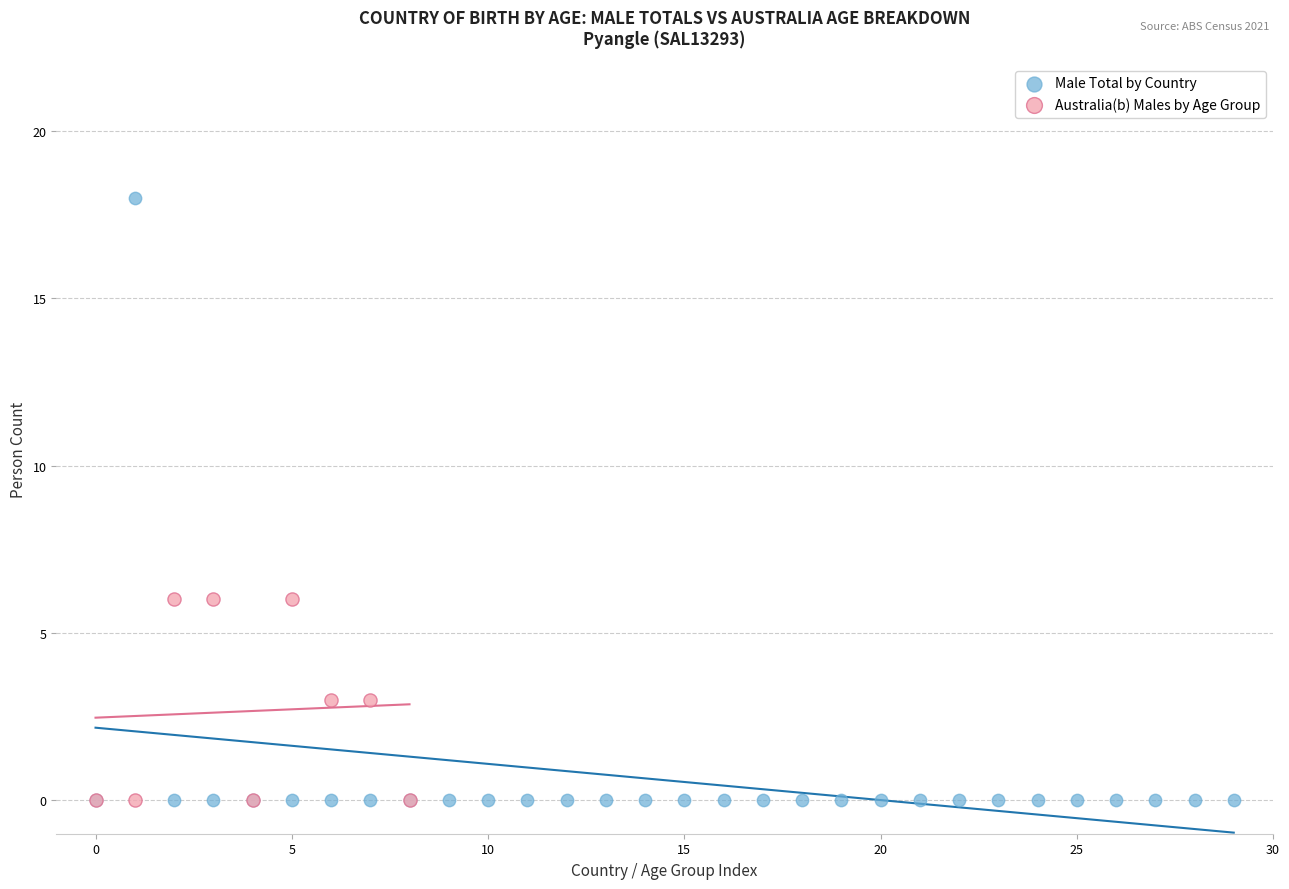

Which series has the widest spread of Y values?

Male Total by Country